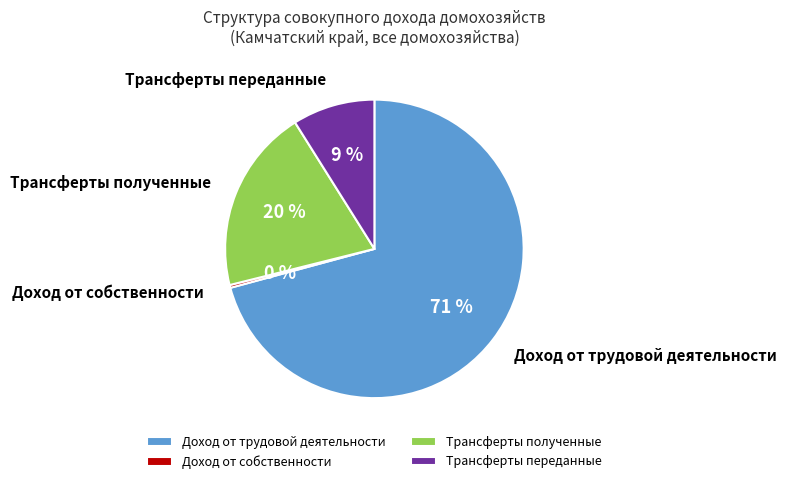

To the nearest percent, what is the combined percentage of Трансферты переданные and Доход от собственности?

9%